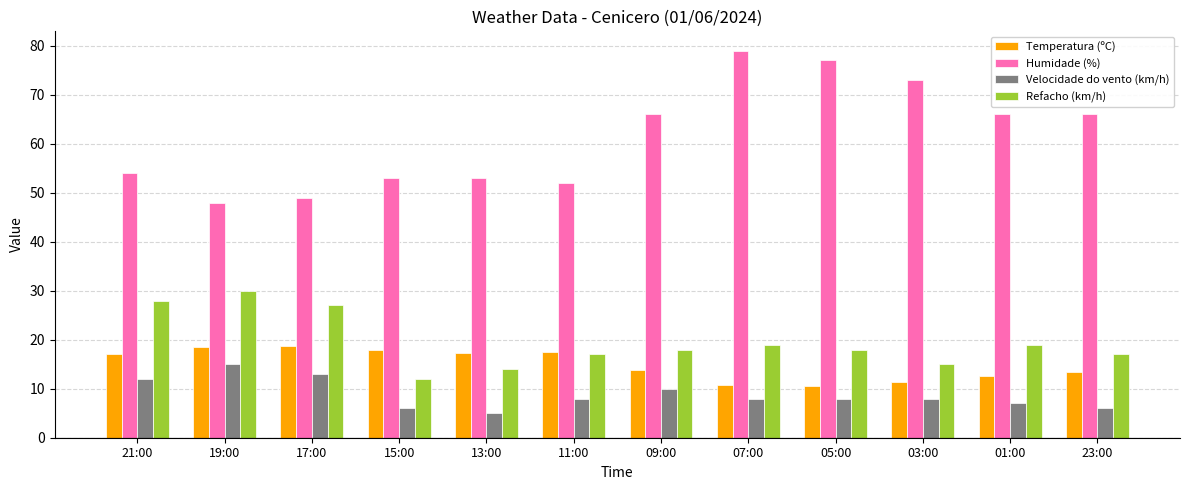

What is the total value across all series at 19:00?

111.5